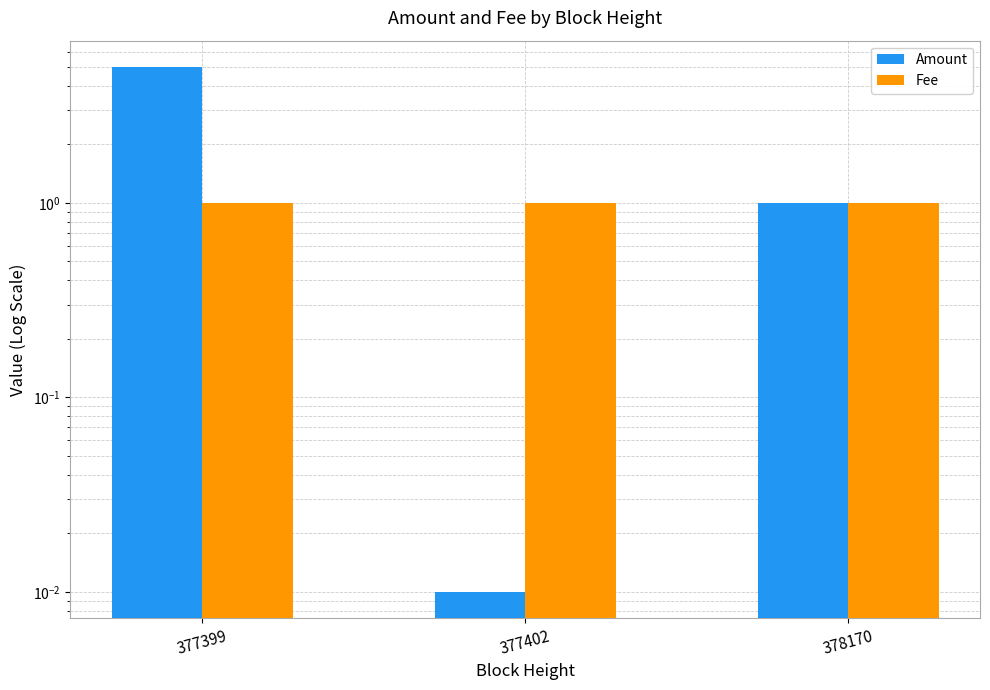

Between 377399 and 378170, which series saw the biggest shift?

Amount